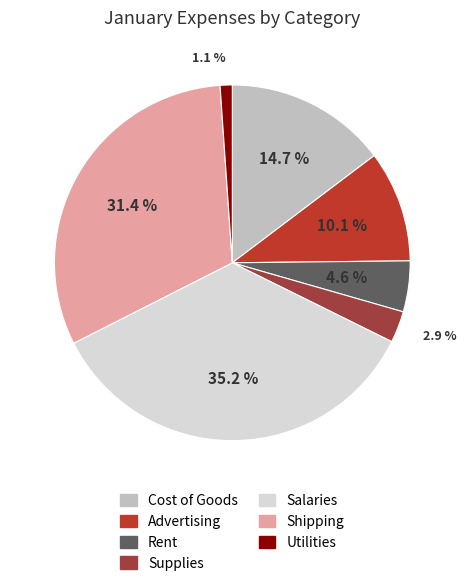

What percentage is the Utilities slice, to the nearest percent?

1%